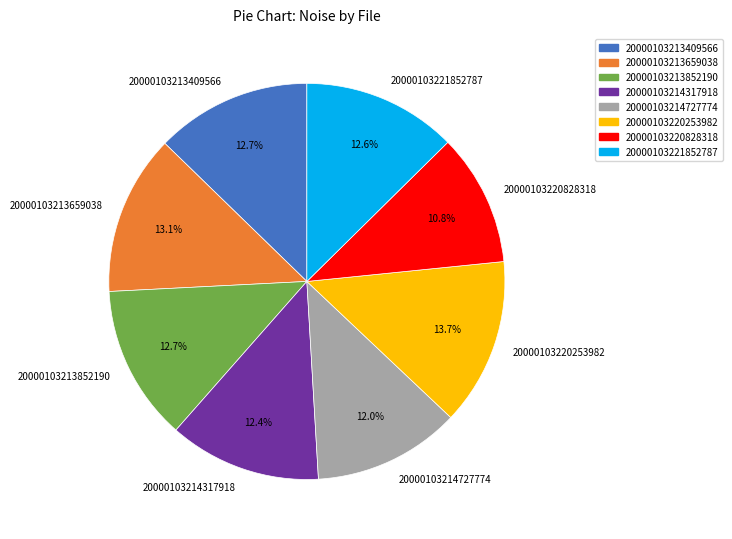

What is the ratio of the value at 20000103213409566 to the value at 20000103213852190?

1.0